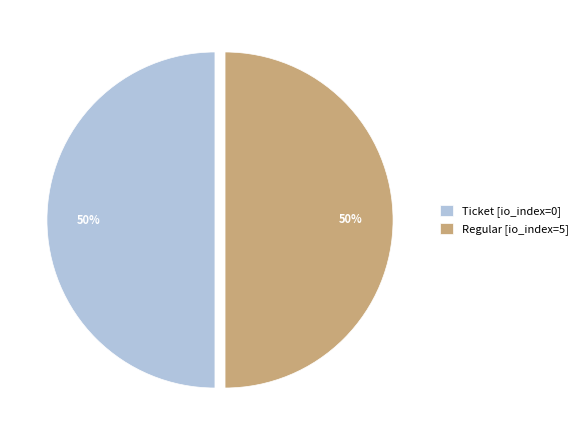

To the nearest percent, what percentage of the pie is Regular [io_index=5]?

50%